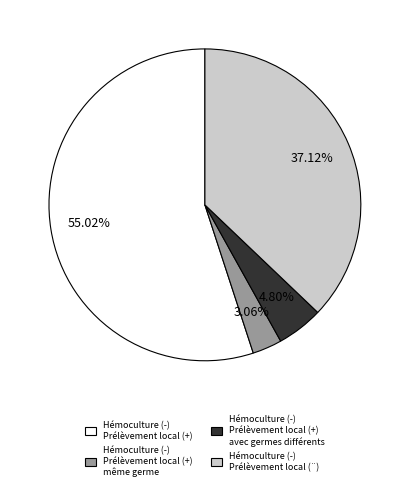

Rank the categories by value from lowest to highest.

Hémoculture (-) Prélèvement local (+) même germe, Hémoculture (-) Prélèvement local (+) avec germes différents, Hémoculture (-) Prélèvement local (¨), Hémoculture (-) Prélèvement local (+)